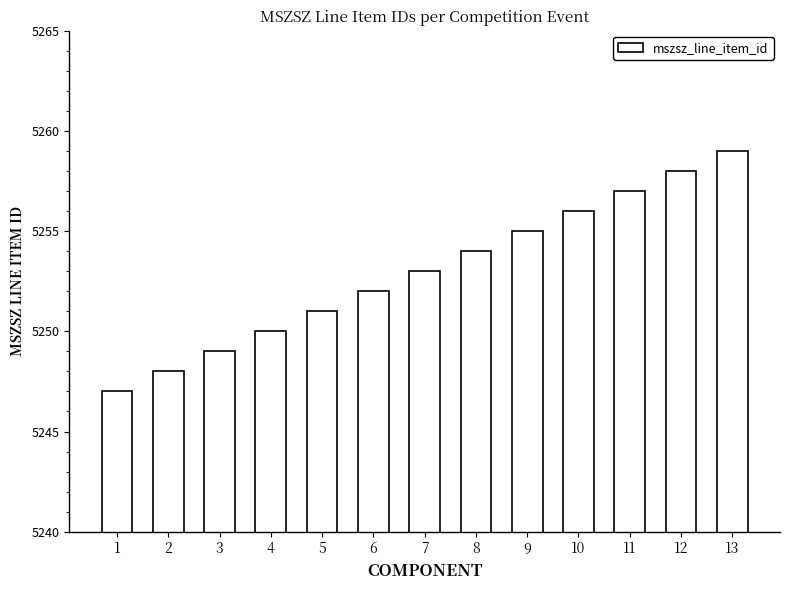

Reading left to right, list all the values displayed in this chart.

5247	5248	5249	5250	5251	5252	5253	5254	5255	5256	5257	5258	5259